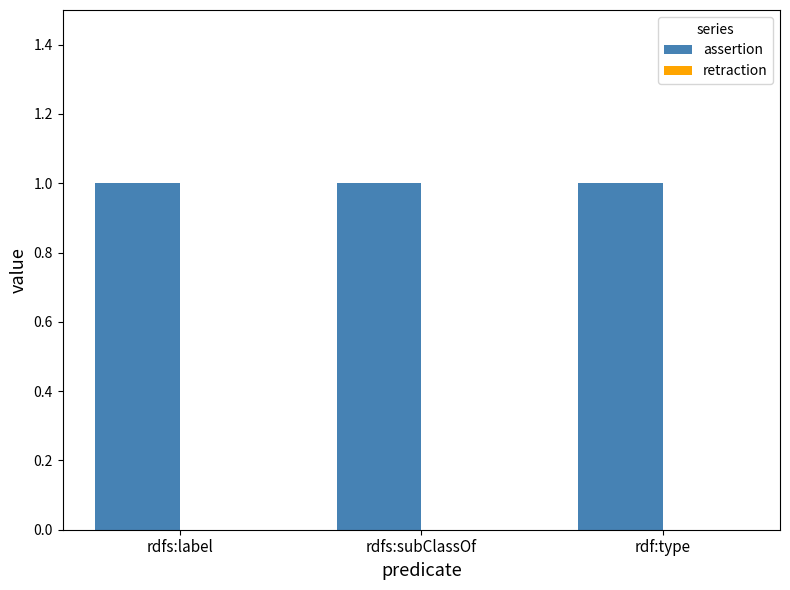

At which label is retraction closest to 0?

rdfs:label